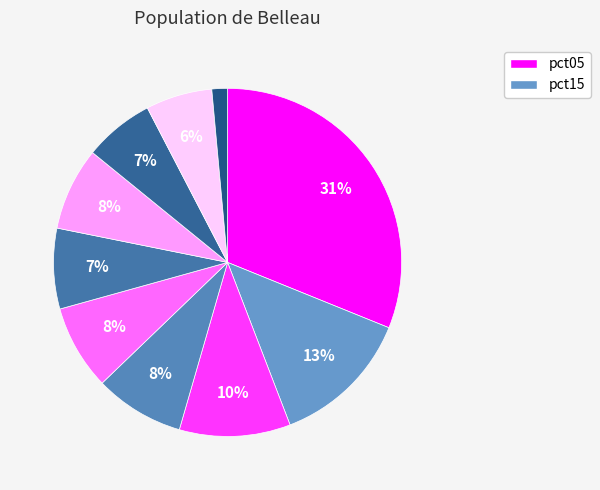

How many segments does this pie chart have?

10